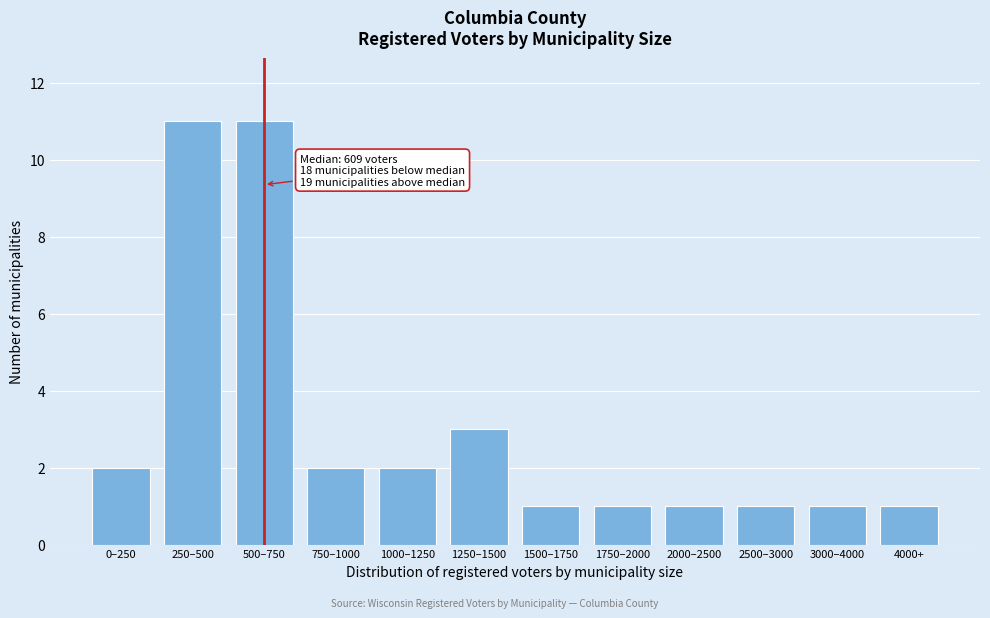

Reading right to left, list all the values displayed in this chart.

4000+=1	3000–4000=1	2500–3000=1	2000–2500=1	1750–2000=1	1500–1750=1	1250–1500=3	1000–1250=2	750–1000=2	500–750=11	250–500=11	0–250=2